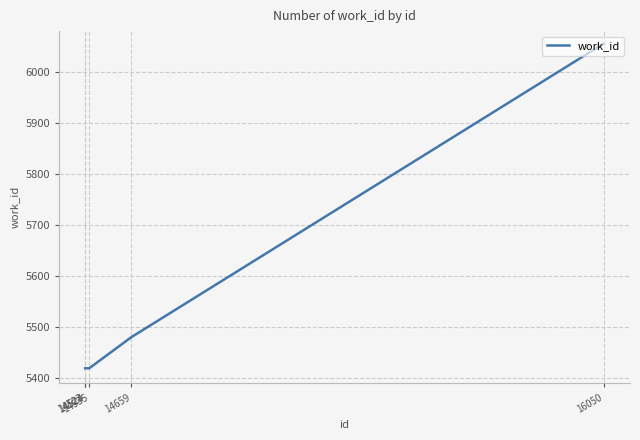

What is the minimum value shown in the chart?

5419